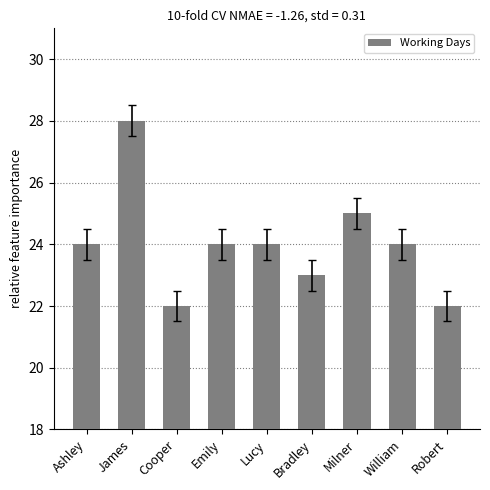

Reading left to right, extract all data points from this chart.

24	28	22	24	24	23	25	24	22